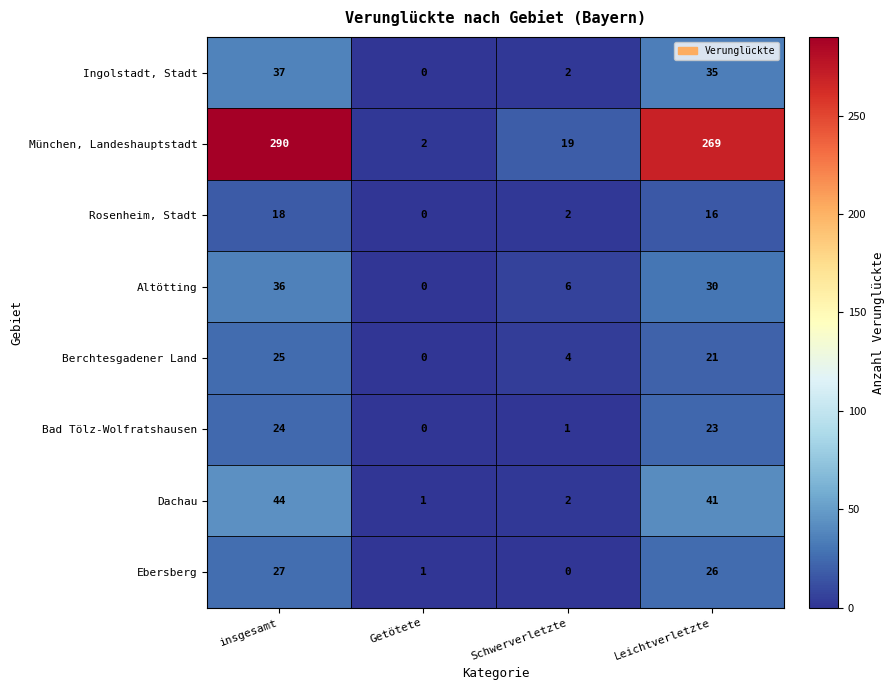

True or false: Ebersberg has a value of 12 at insgesamt.

False